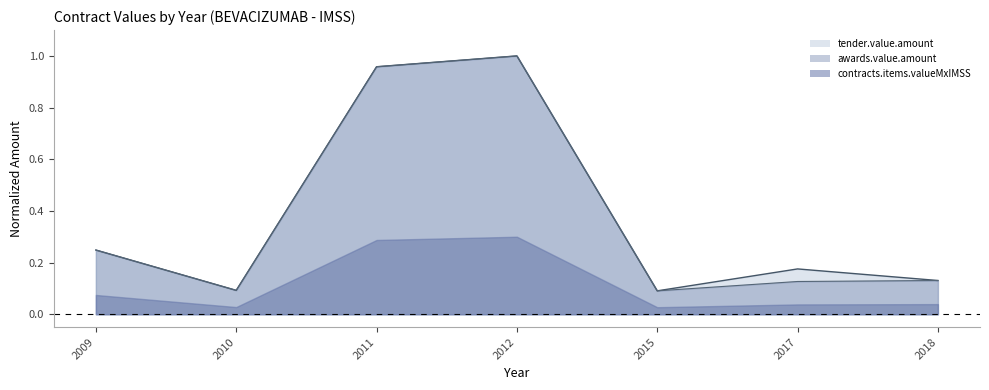

Between 2010 and 2011, which series saw the biggest shift?

tender.value.amount line